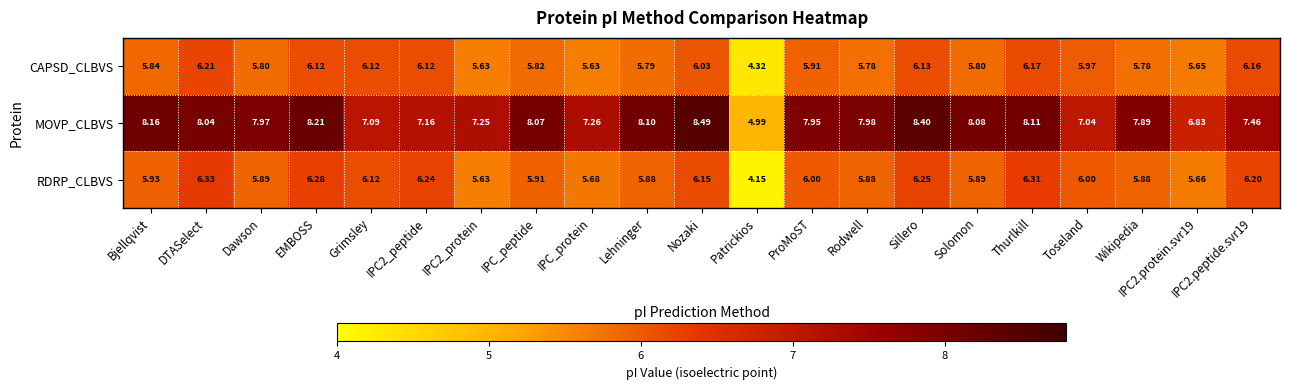

Which series changed the most between Rodwell and Solomon?

MOVP_CLBVS